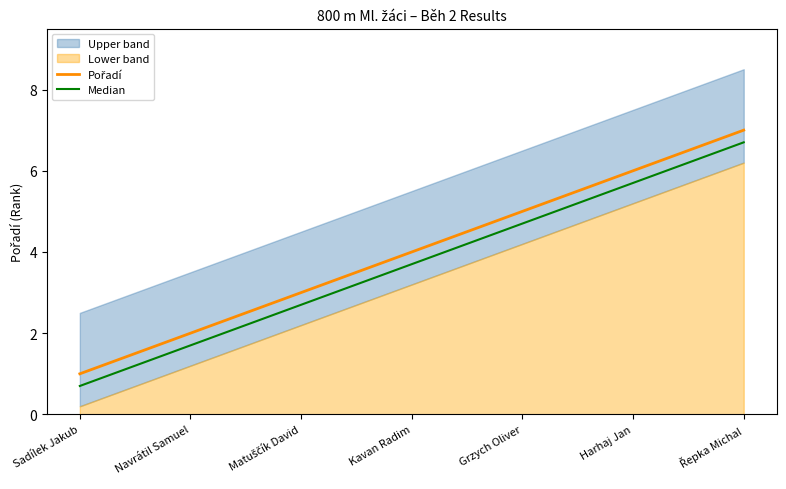

Which series changed the most between Matuščík David and Grzych Oliver?

Pořadí